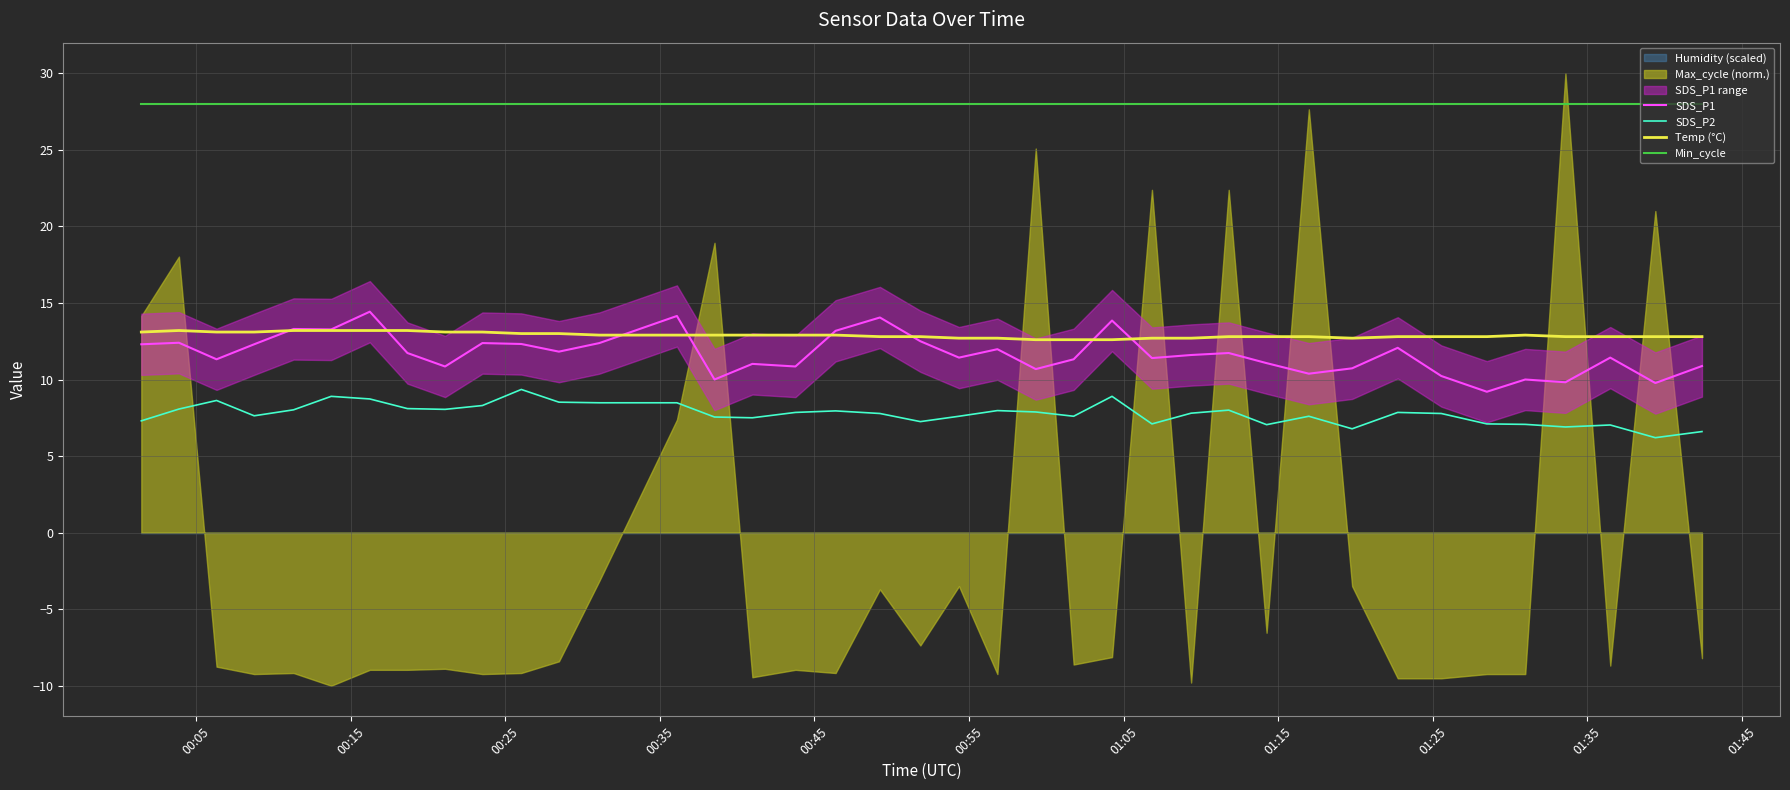

True or false: SDS_P2 and Temp (°C) intersect in this chart.

False